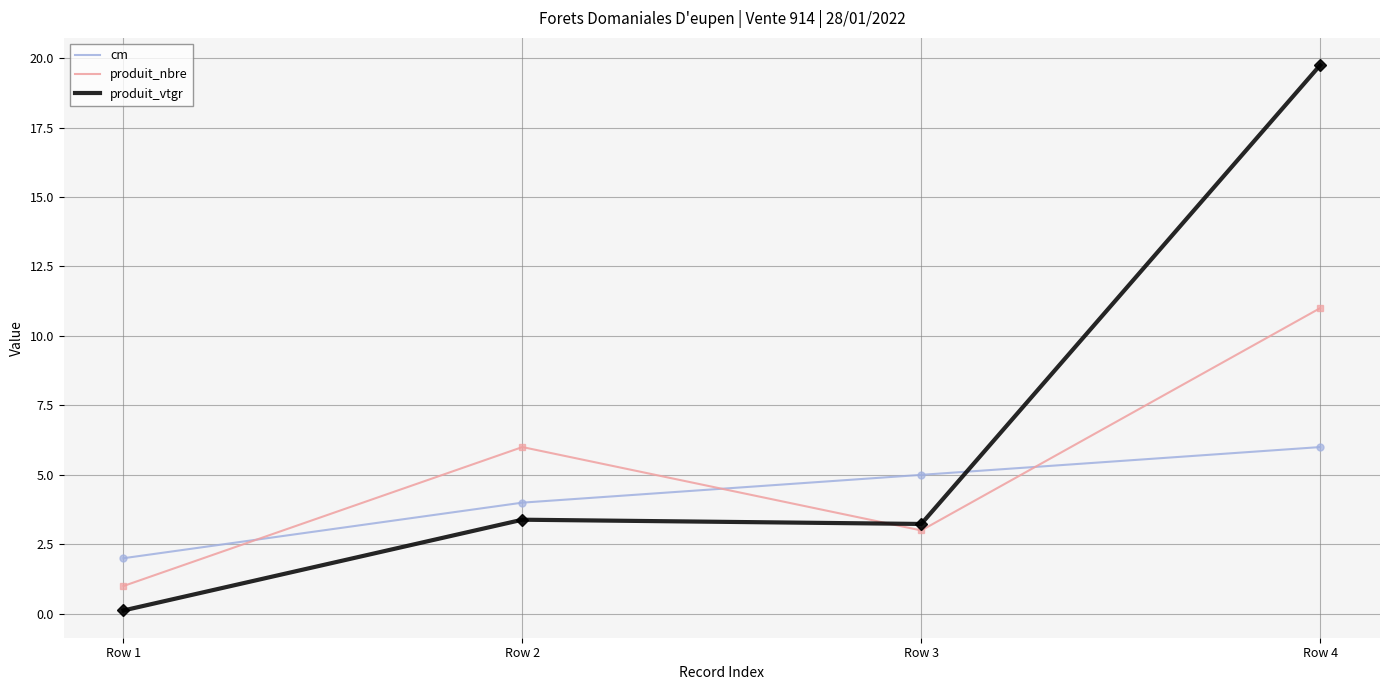

Reading right to left, extract all data points from this chart.

cm: Row 4=6.0	Row 3=5.0	Row 2=4.0	Row 1=2.0
produit_nbre: Row 4=11.0	Row 3=3.0	Row 2=6.0	Row 1=1.0
produit_vtgr: Row 4=19.7	Row 3=3.2	Row 2=3.4	Row 1=0.1